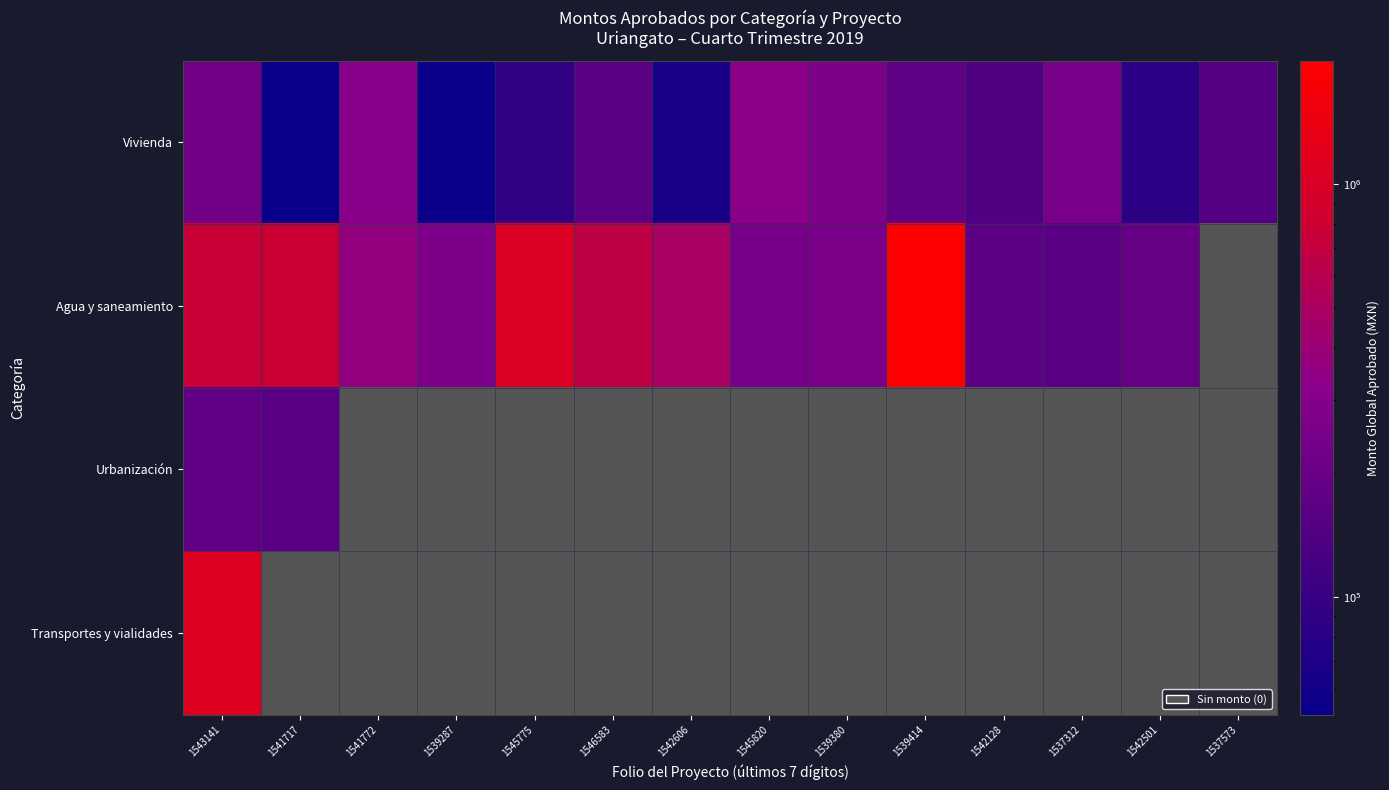

What is the difference between the second highest and second lowest values in the Agua y saneamiento series?

1819454.2